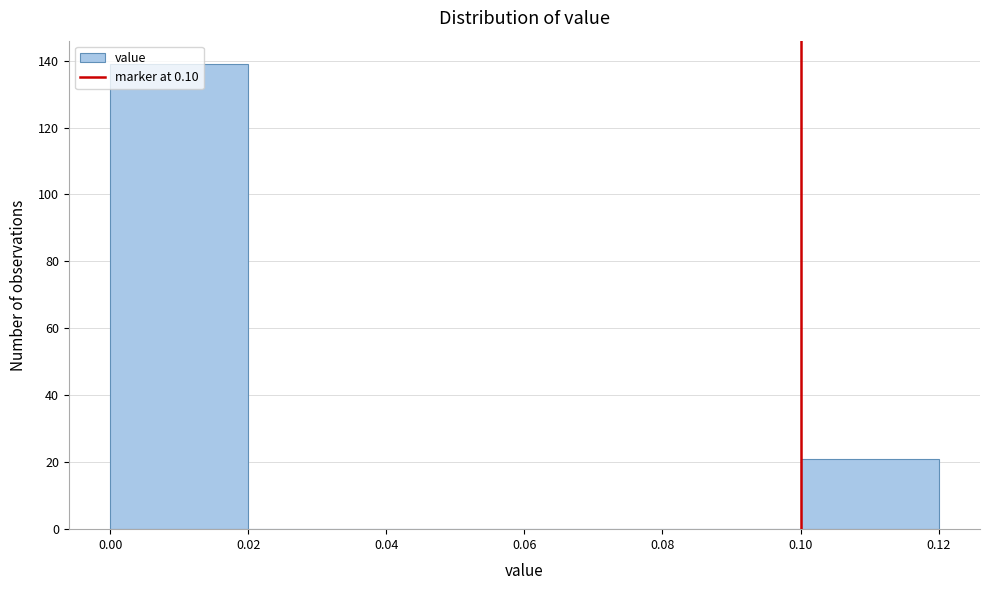

Reading left to right, transcribe this chart: for each bar, give the range it covers on the x-axis and its height. The values are not printed on the chart, so give them approximately, as read against the axis.

0.00 to 0.02: 140
0.02 to 0.04: 0
0.04 to 0.06: 0
0.06 to 0.08: 0
0.08 to 0.10: 0
0.10 to 0.12: 22